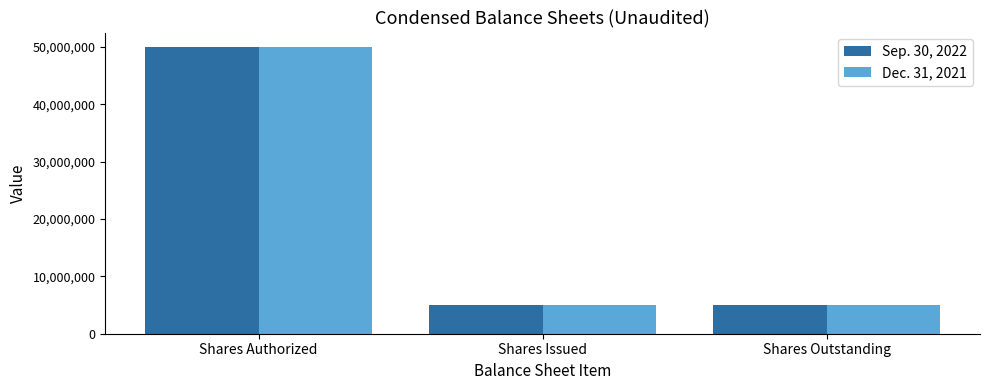

True or false: Dec. 31, 2021 has a value of 4946502 at Shares Issued.

True